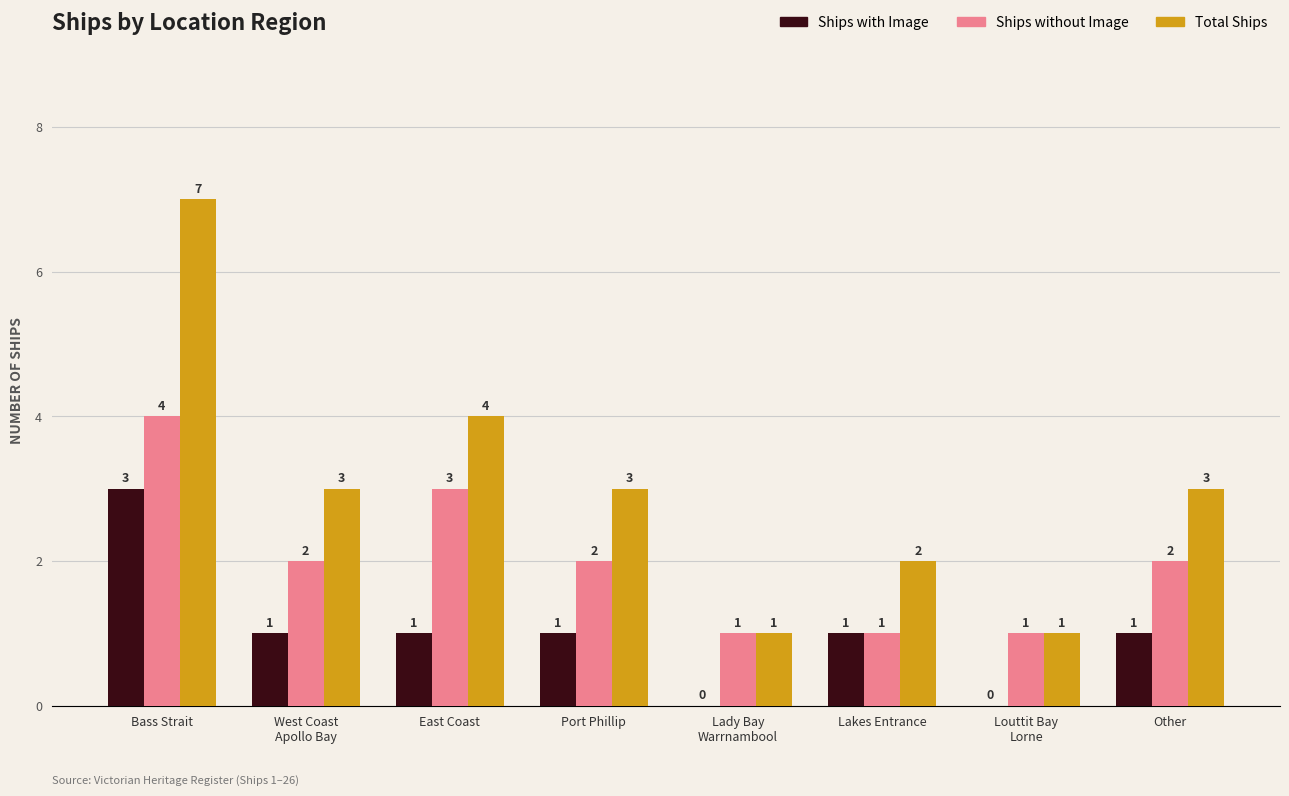

How many groups of bars are there?

8